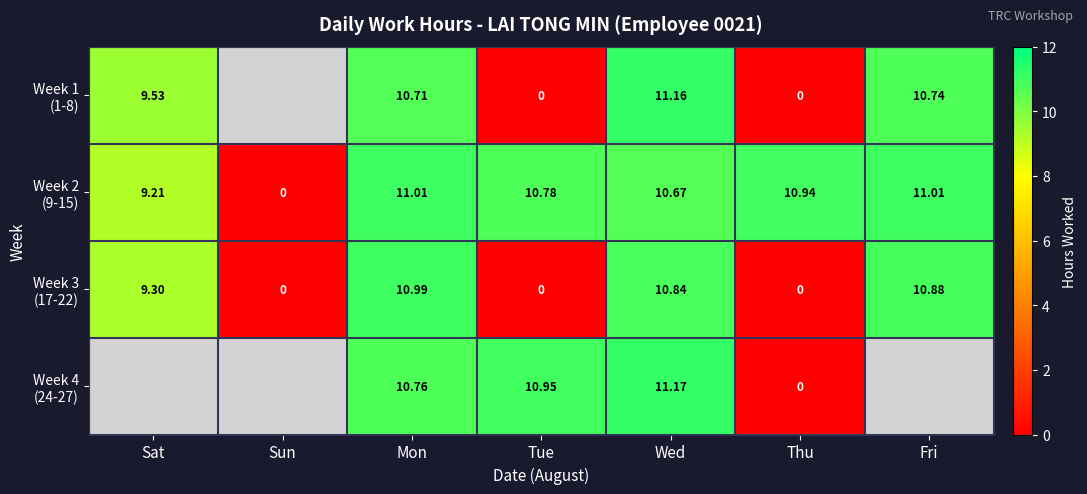

How many data points in Week 1 (1-8) are above 0?

4